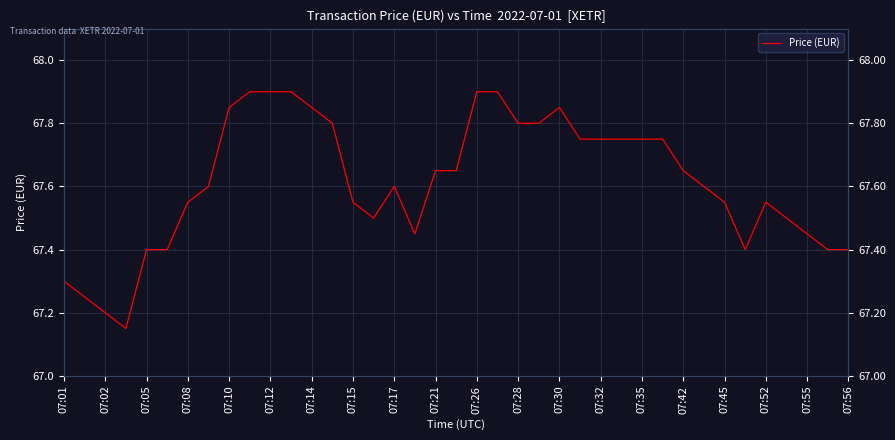

The value at 21 is 111.7. True or false?

False